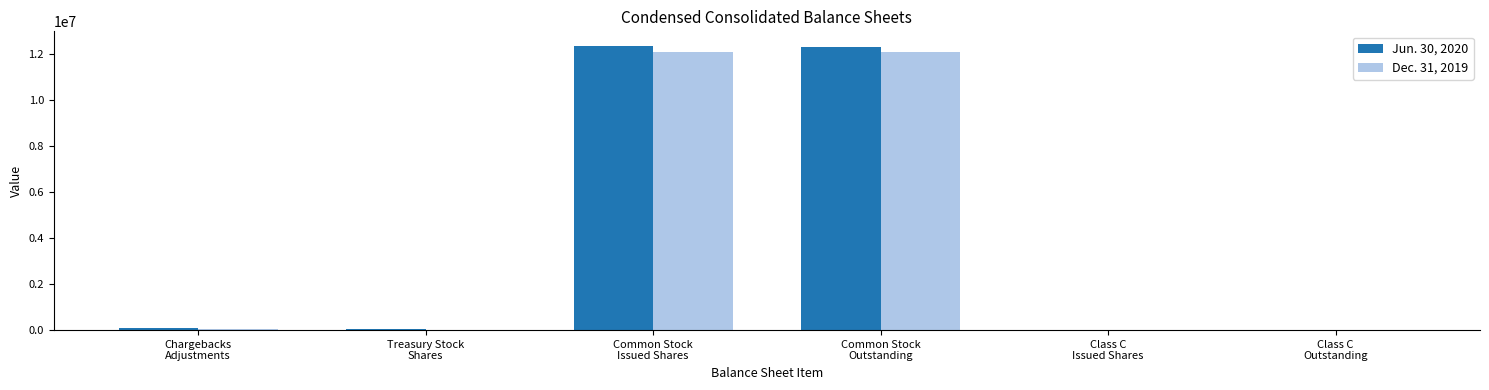

What is the greatest value displayed?

12379711